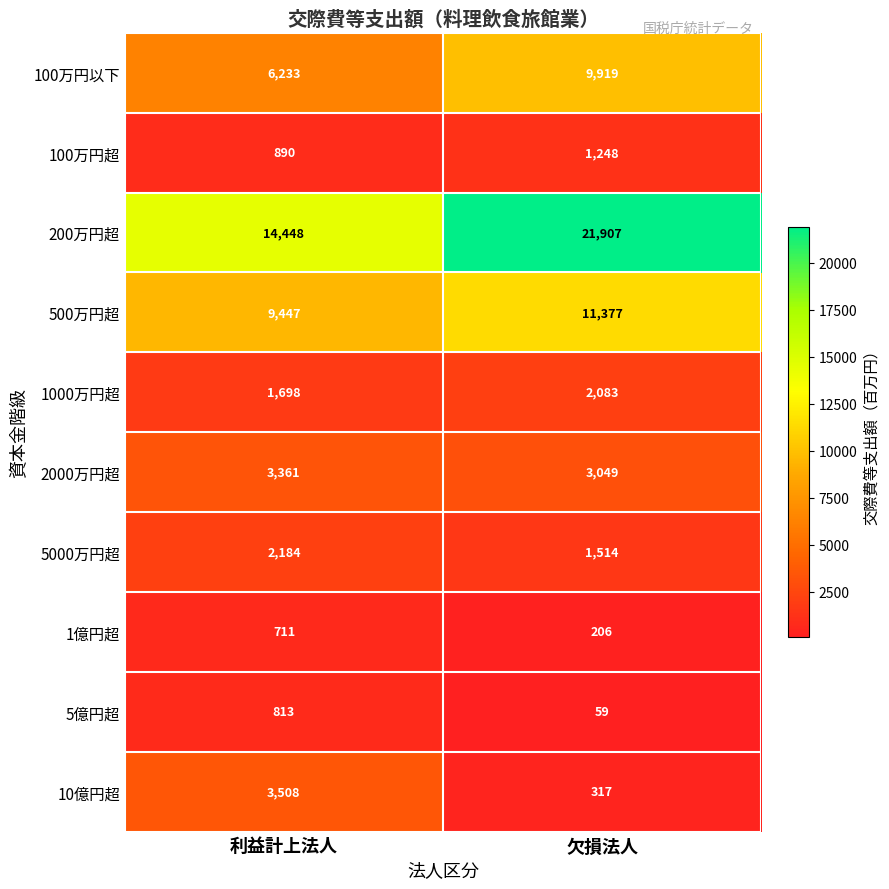

At 欠損法人, list the series in order from smallest to largest.

5億円超, 1億円超, 10億円超, 100万円超, 5000万円超, 1000万円超, 2000万円超, 100万円以下, 500万円超, 200万円超